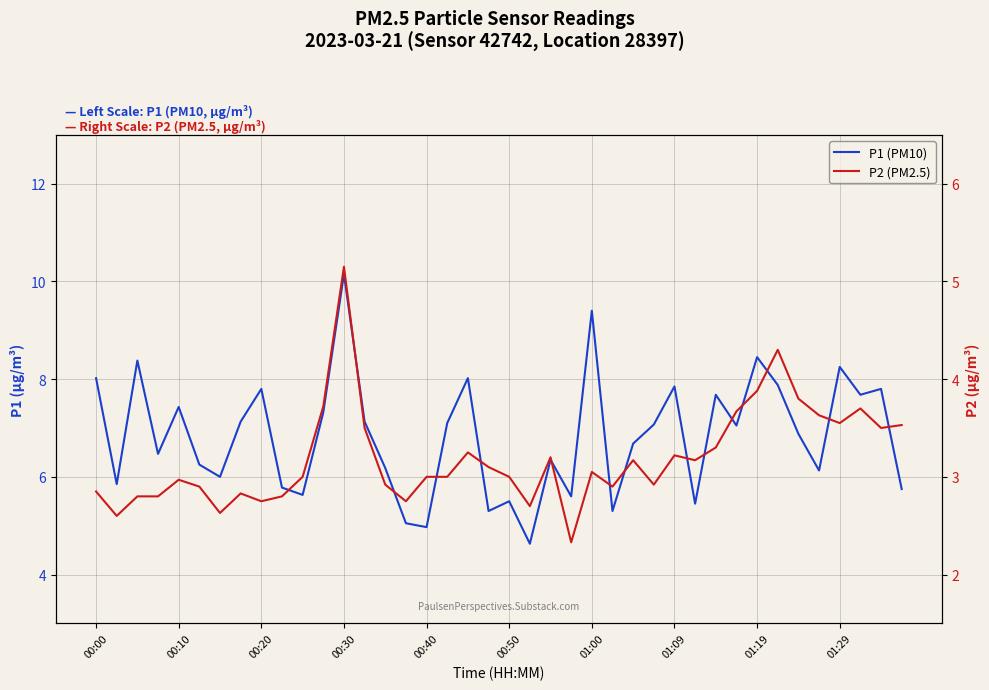

What is the spread (max minus min) of values at 37?

4.0